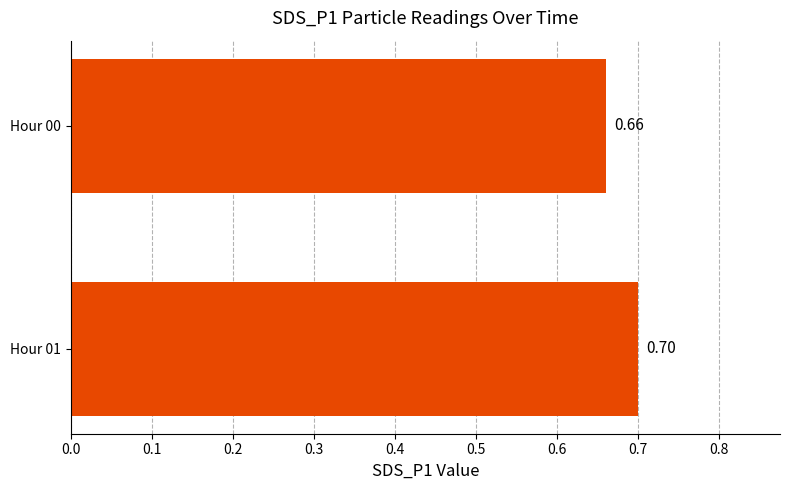

Count the values in the range 0 to 1.

2